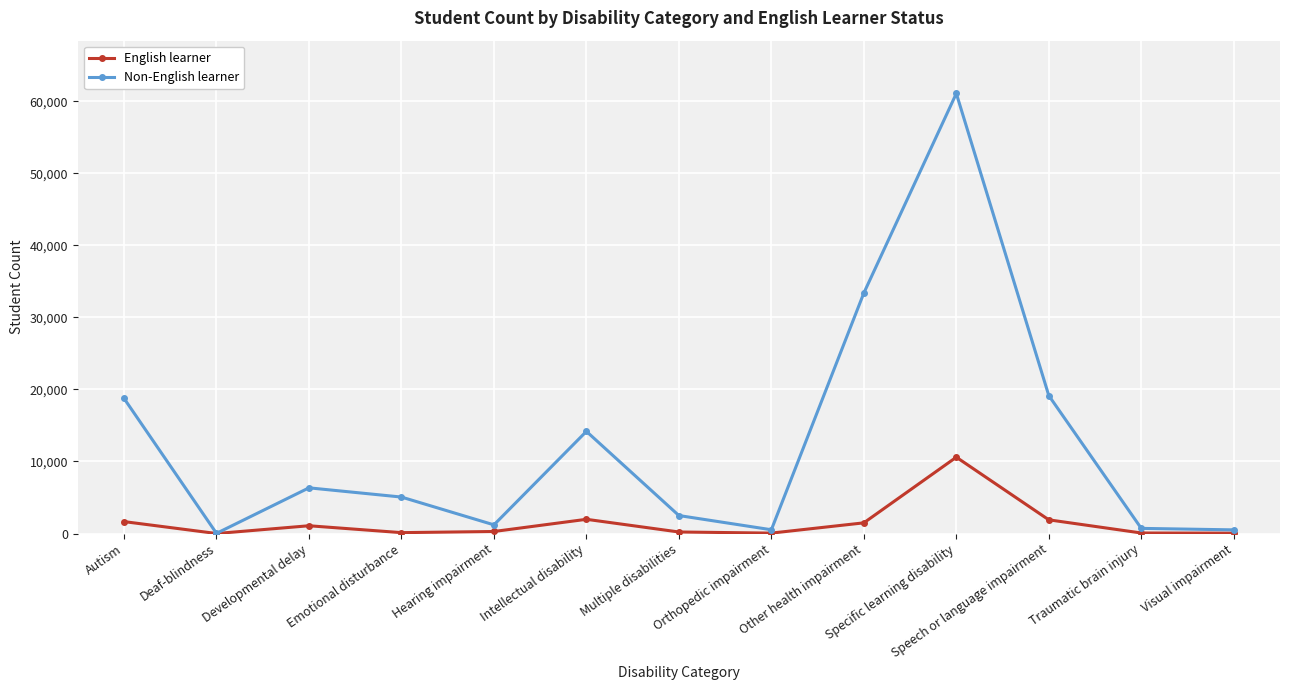

True or false: English learner has more than 1 points higher than both neighbors.

True